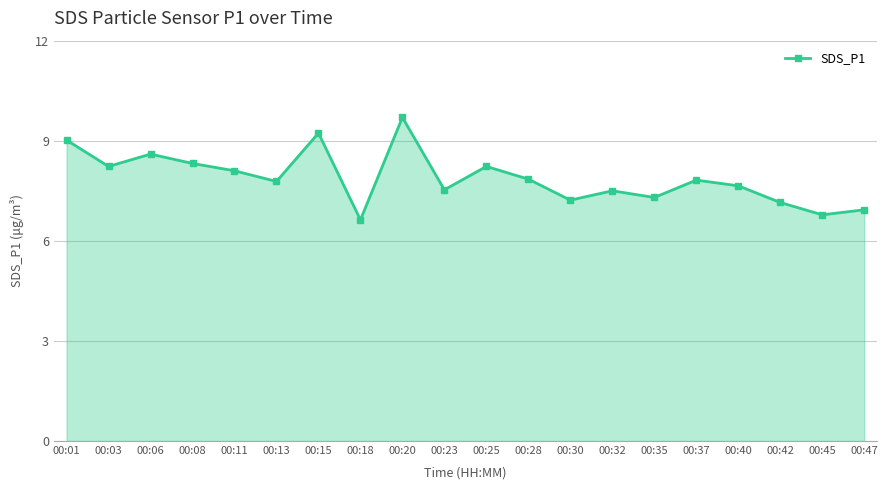

Between 00:40 and 00:47, which is larger?

00:40